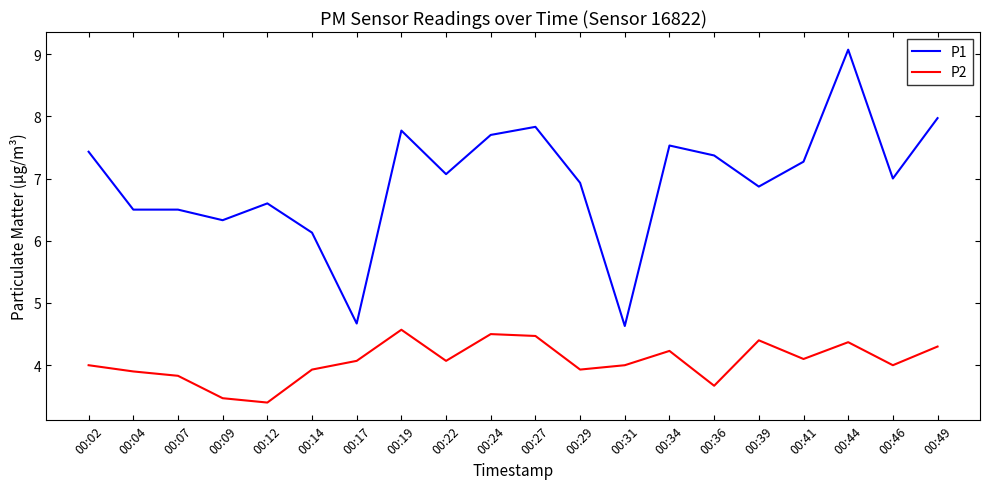

List the series in order of their overall mean, lowest first.

P2, P1